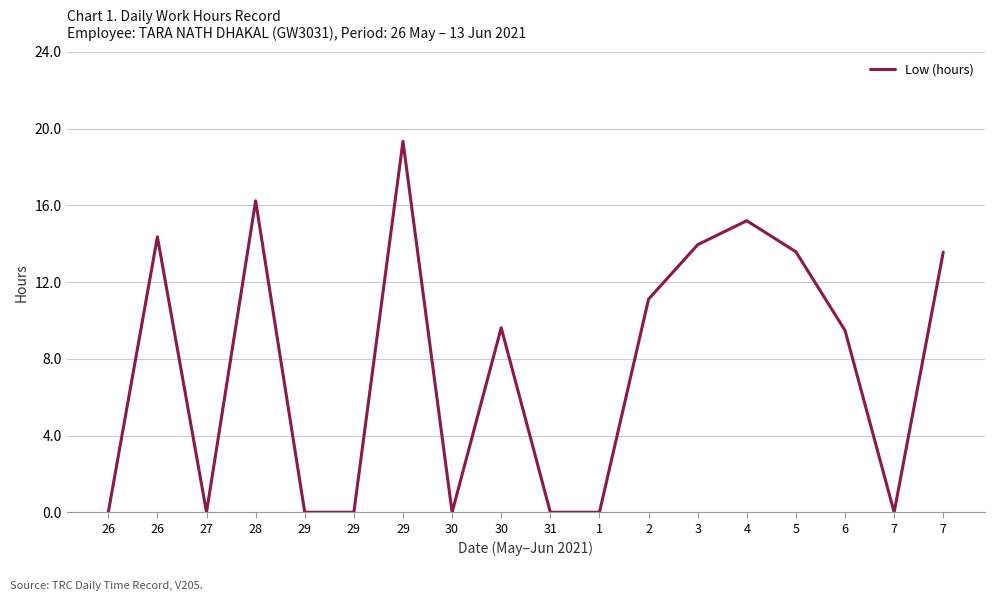

How many interior local peaks (higher than both neighbors) does the data have?

5